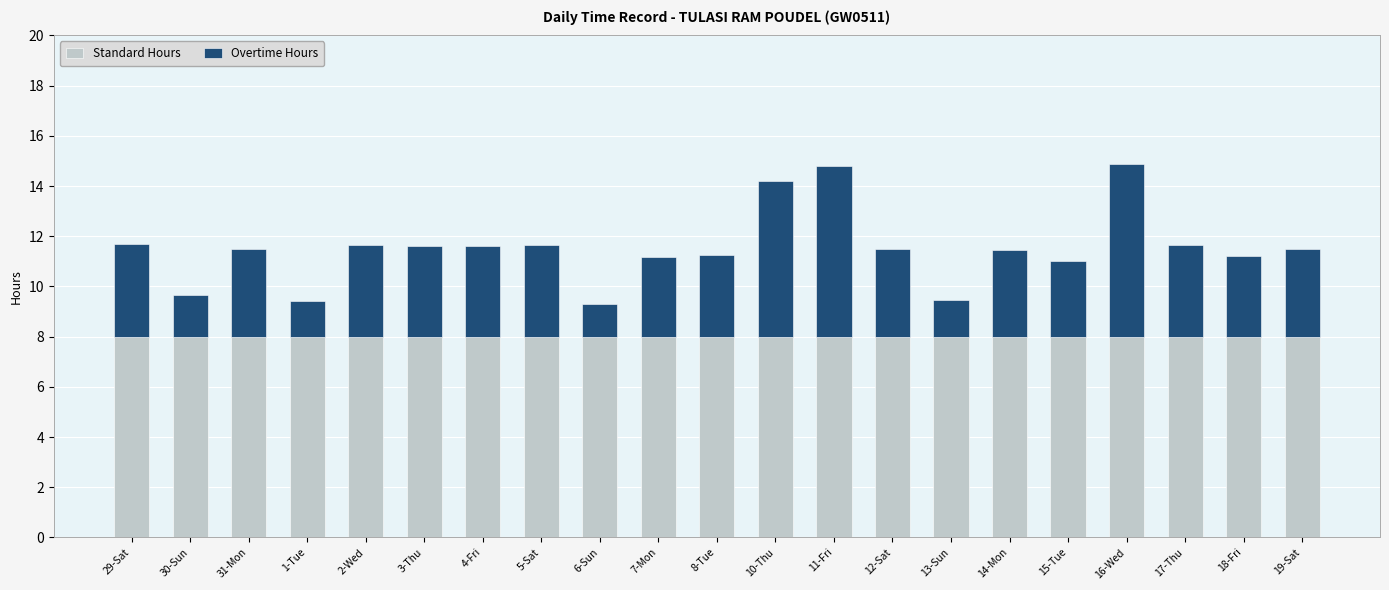

The value of Standard Hours at 18-Fri is 8.0. True or false?

True